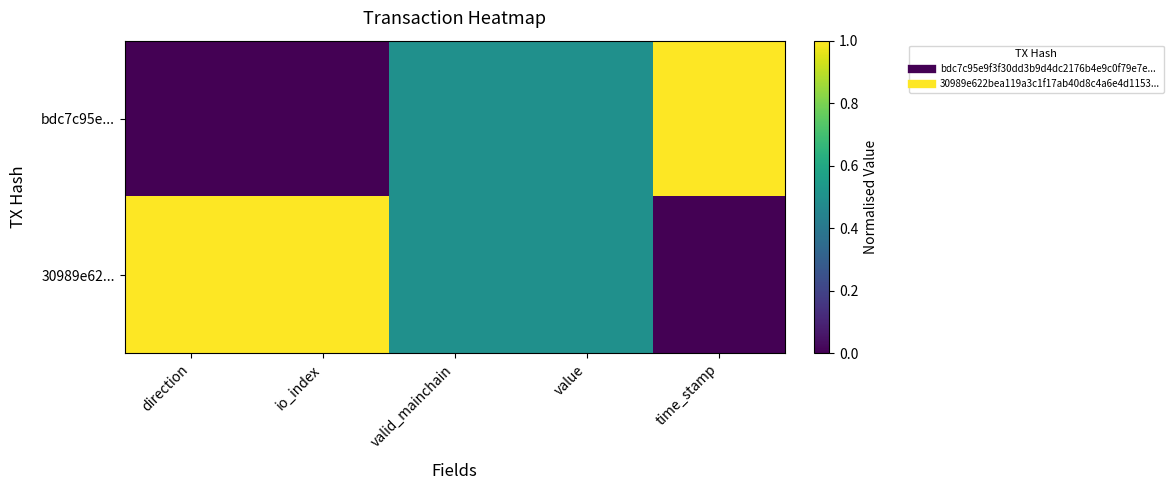

Reading left to right, what are all the values shown in this chart?

bdc7c95e...: direction=0.0	io_index=0.0	valid_mainchain=0.5	value=0.5	time_stamp=1.0
30989e62...: direction=1.0	io_index=1.0	valid_mainchain=0.5	value=0.5	time_stamp=0.0